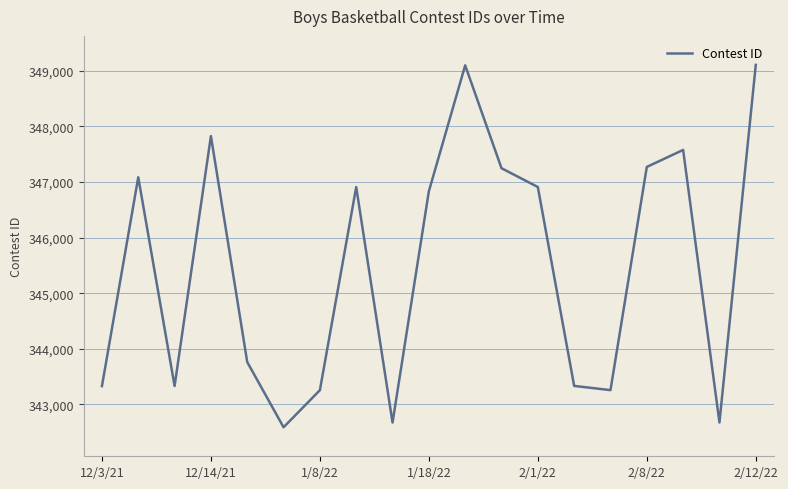

What is the difference between the maximum and minimum values?

6516